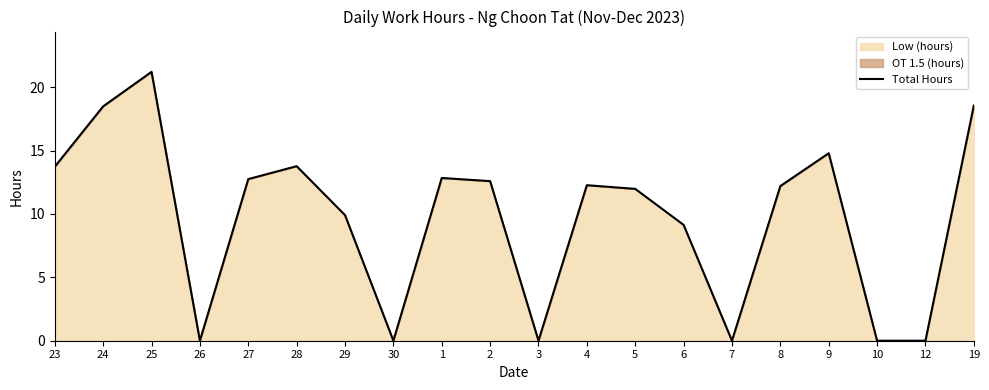

What is the change in value from 10 to 19?

+18.5